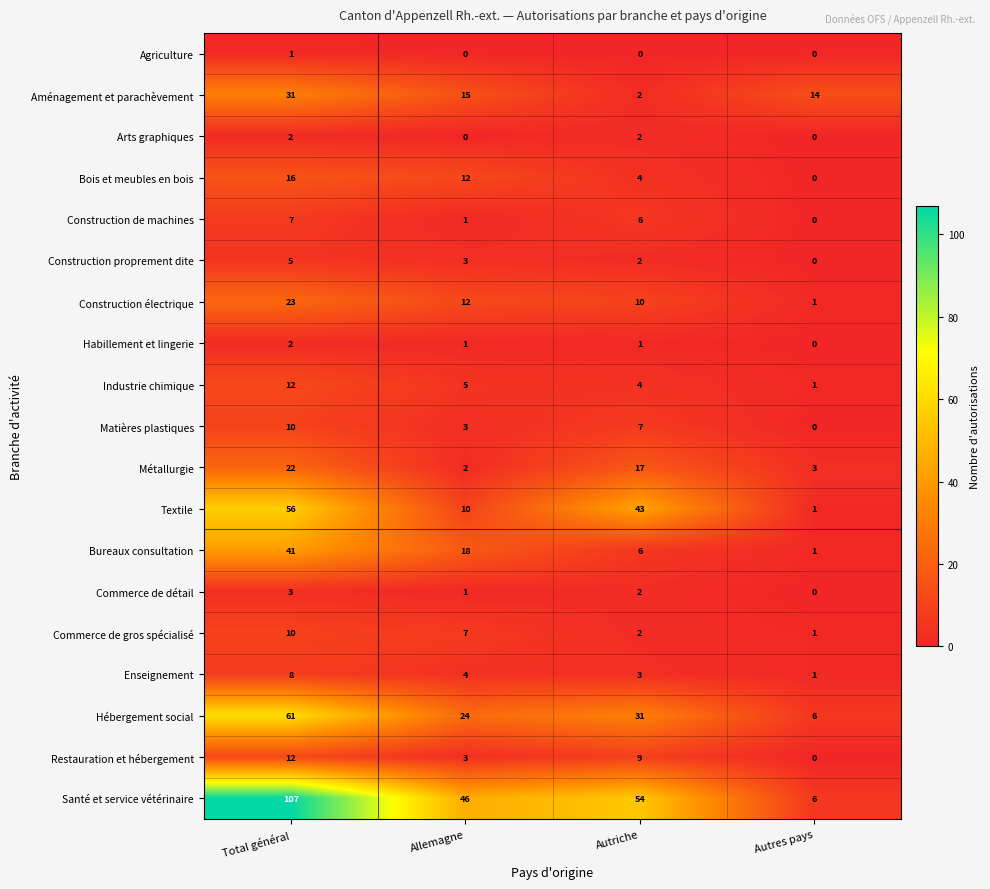

Rank the categories by Hébergement social value from lowest to highest.

Autres pays, Allemagne, Autriche, Total général